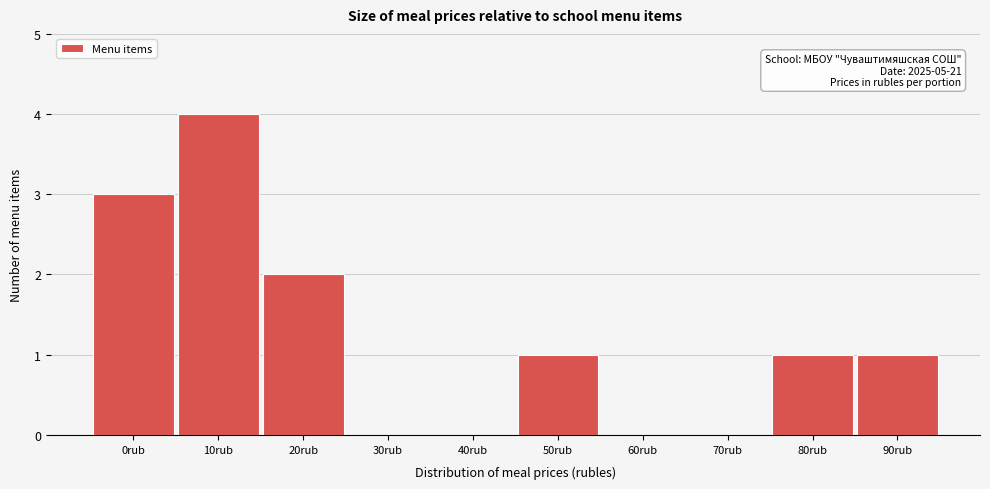

Reading left to right, transcribe all the data shown in this chart.

0rub=3	10rub=4	20rub=2	30rub=0	40rub=0	50rub=1	60rub=0	70rub=0	80rub=1	90rub=1